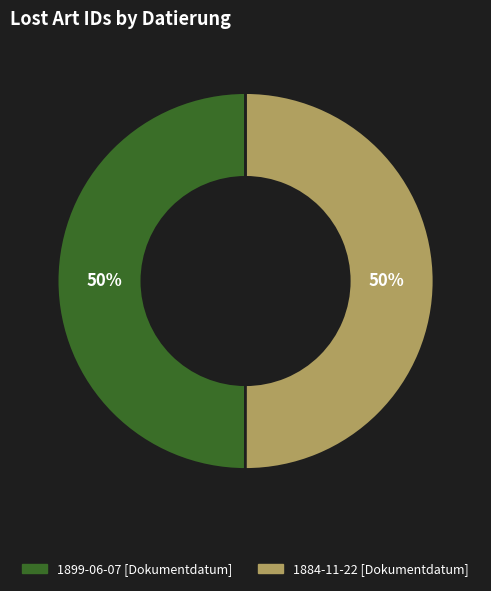

To the nearest percent, what is the combined percentage of 1884-11-22 [Dokumentdatum] and 1899-06-07 [Dokumentdatum]?

100%